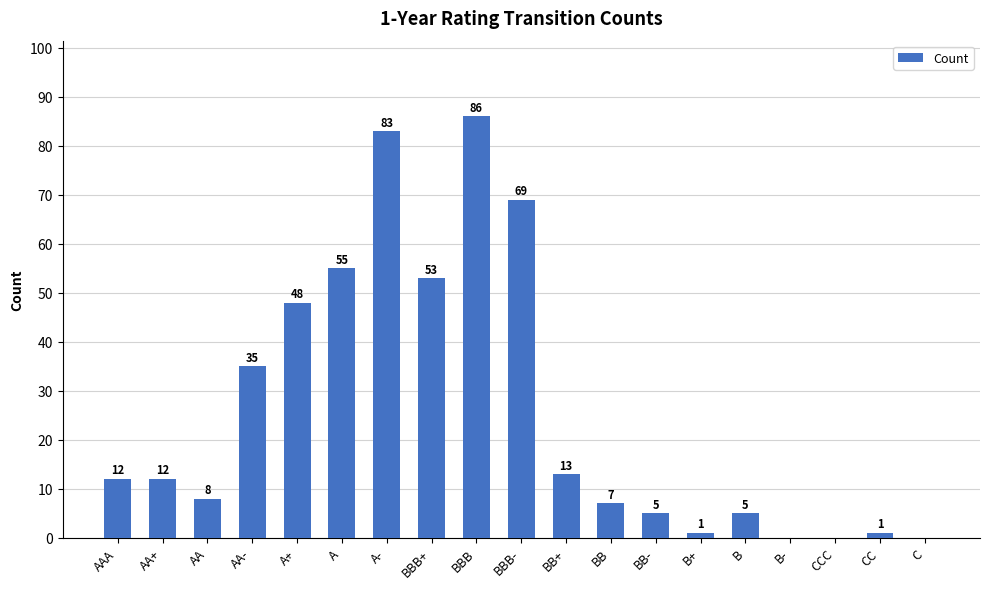

What is the sum of all values?

493